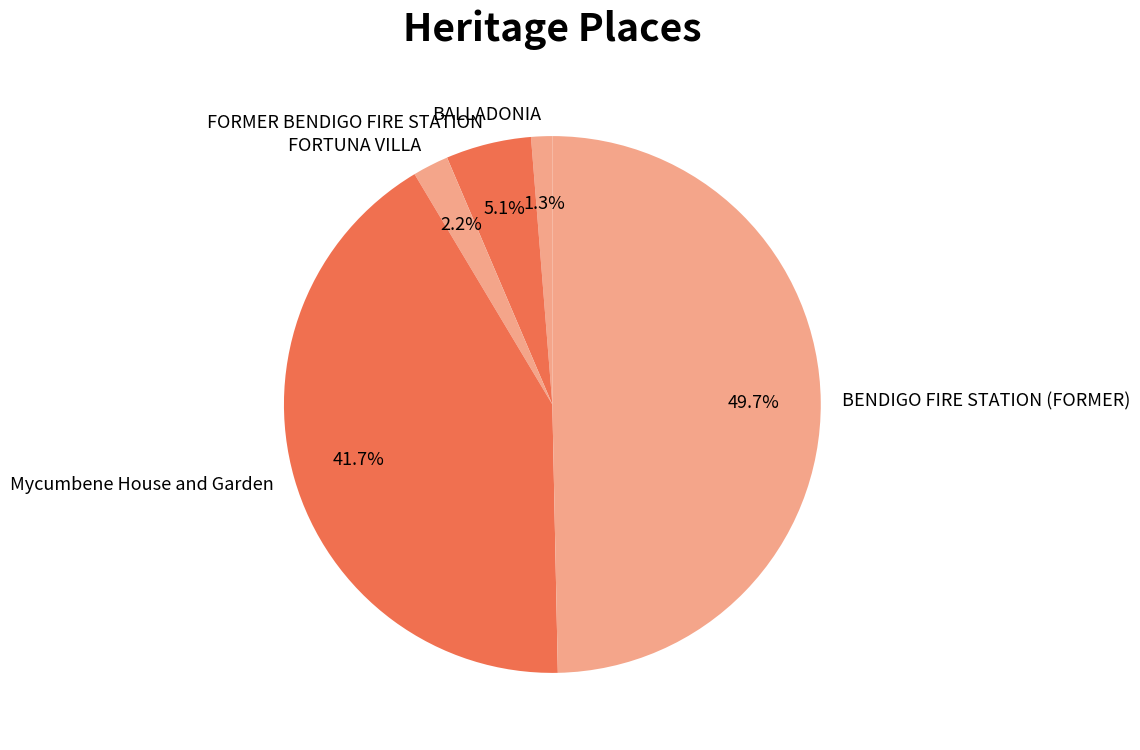

Combined, do FORTUNA VILLA and FORMER BENDIGO FIRE STATION account for over 50%?

No